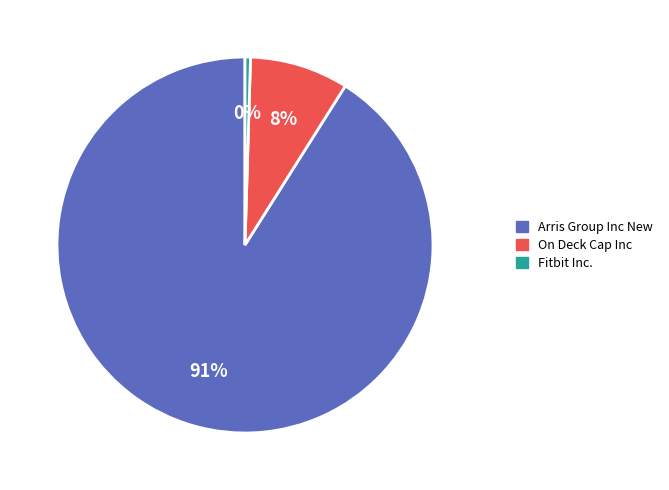

The On Deck Cap Inc slice represents 17% of the pie. True or false?

False